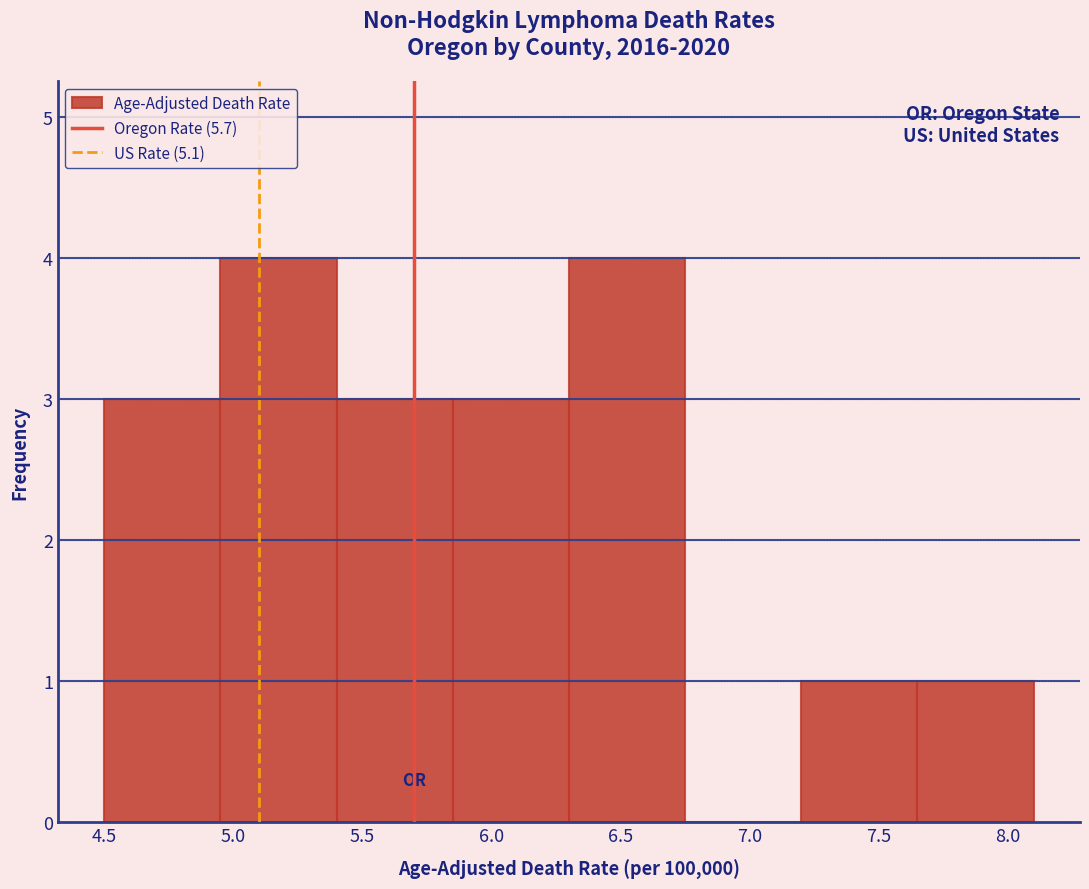

What is the height of the bar covering 6.30 to 6.75 on the x-axis? The values are not printed on the chart, so give them approximately, as read against the axis.

4